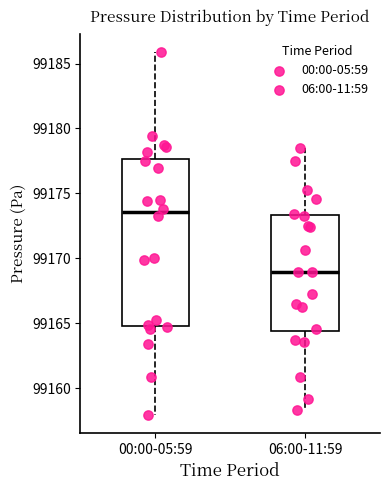

Reading left to right, transcribe this box plot: for each box, give where its median line is, the range the box spans, and where its two whiskers end, as read against the y-axis. The values are not printed on the chart, so give them approximately, as read against the axis.

00:00-05:59: median 99173.5, box 99165.0 to 99177.5, whiskers 99158.0 to 99186.0
06:00-11:59: median 99169.0, box 99164.5 to 99173.5, whiskers 99158.5 to 99178.5